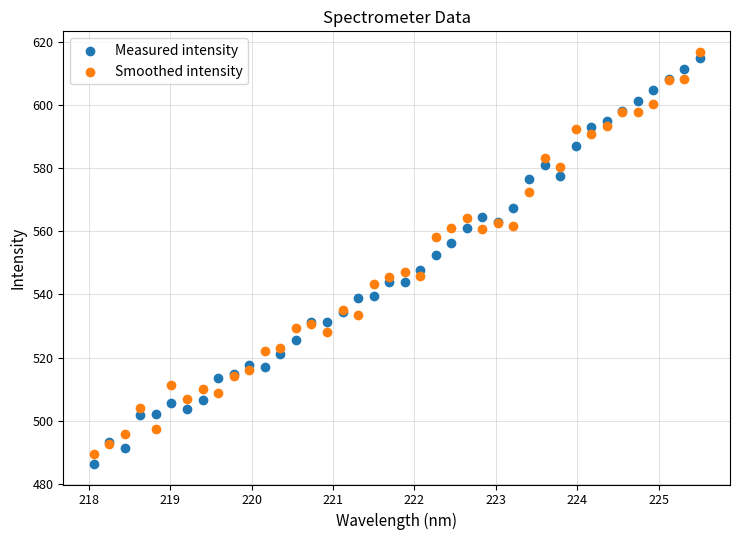

What is the X range (max minus min) for the scatter plot?

7.4